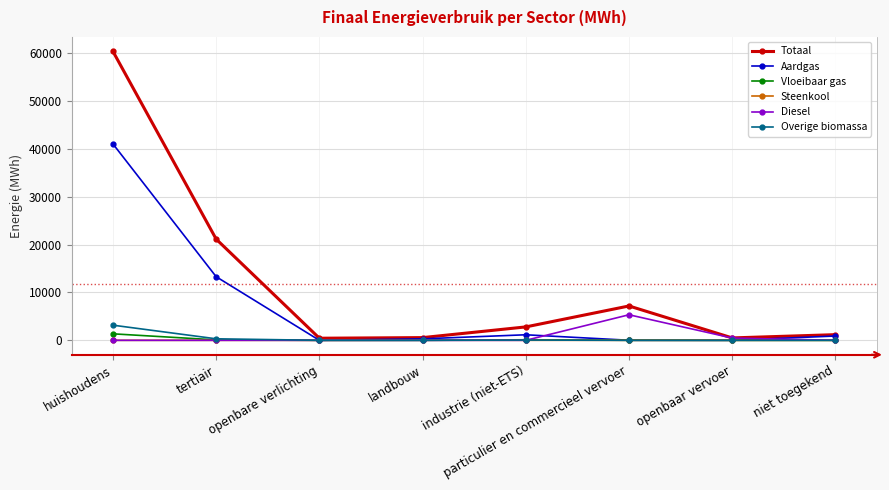

What is the average value of the Aardgas series?

7085.7